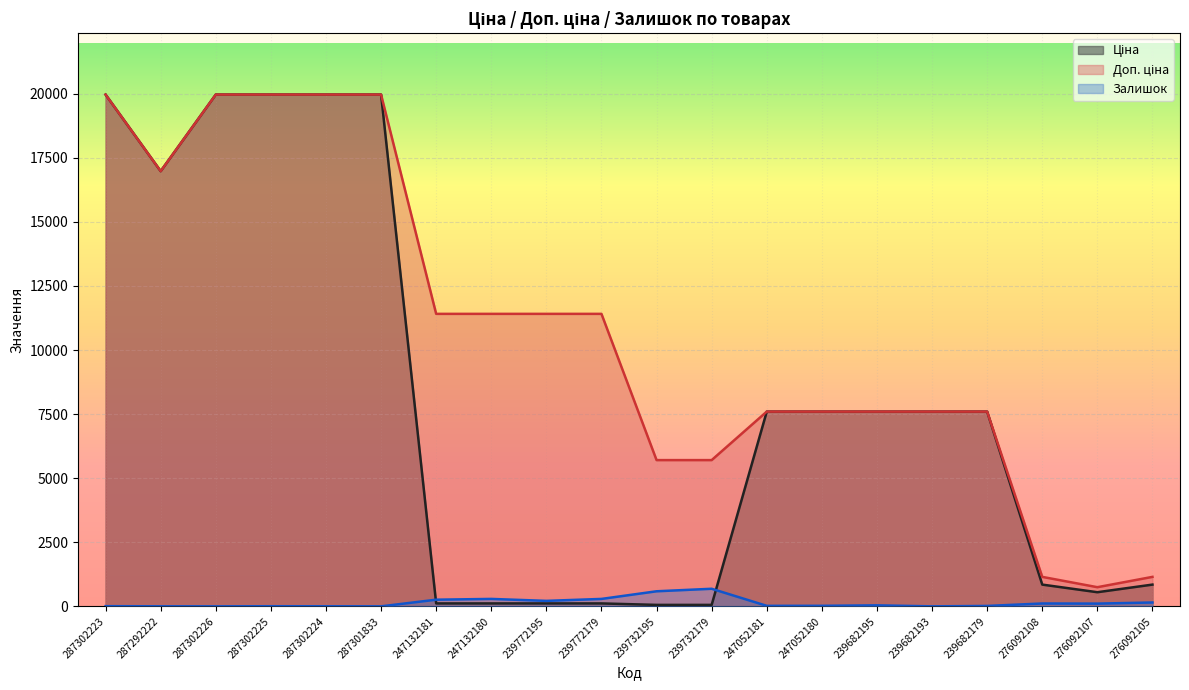

List the series in order of their overall mean, highest first.

Доп. ціна, Ціна, Залишок